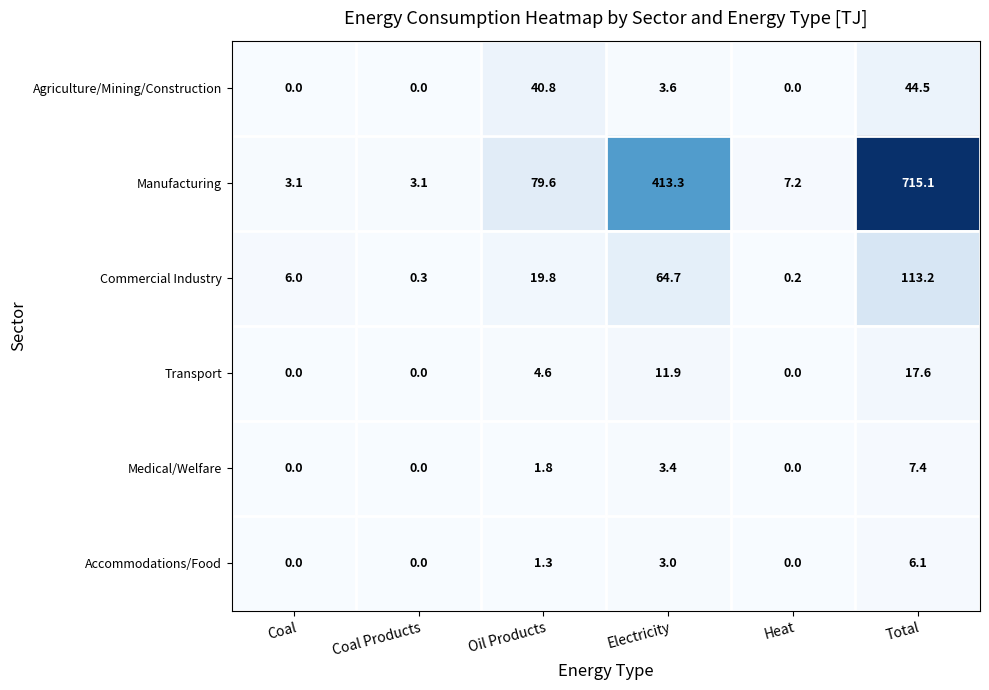

What is the highest value of the Accommodations/Food series?

6.1